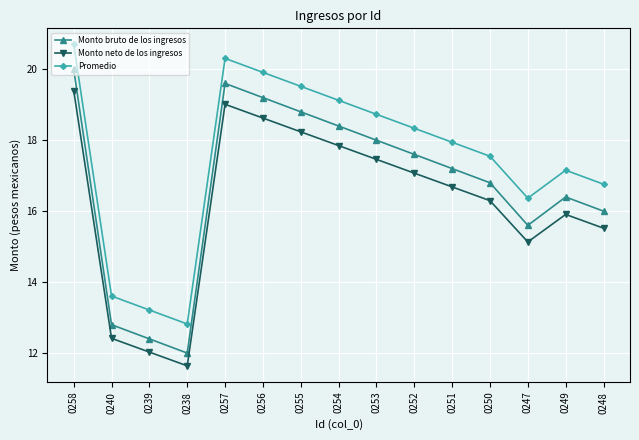

True or false: Monto neto de los ingresos and Promedio cross at least once.

False